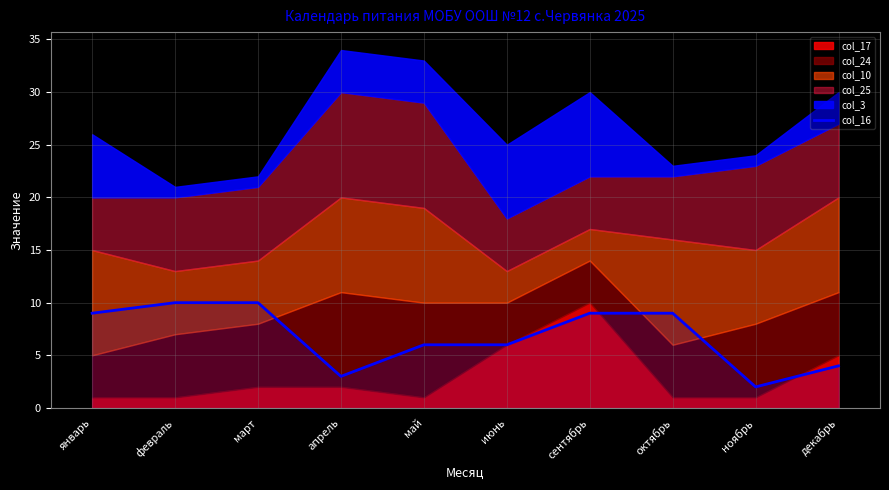

Between декабрь and апрель, which is larger?

декабрь